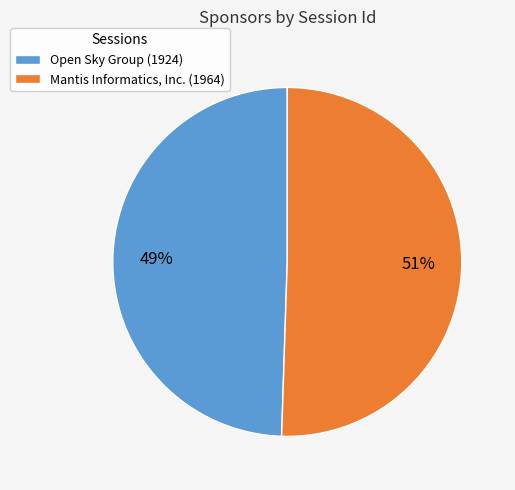

Does any single category account for the majority?

Yes